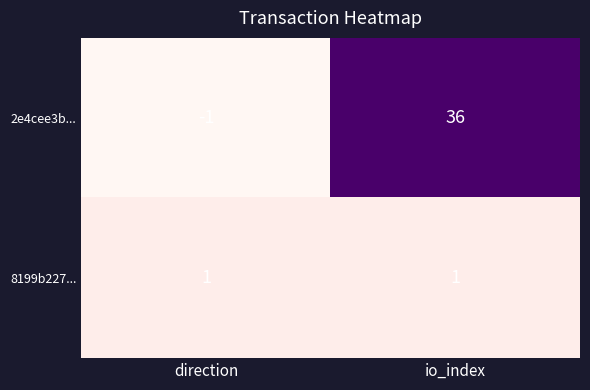

At direction, list the series in order from smallest to largest.

2e4cee3b..., 8199b227...